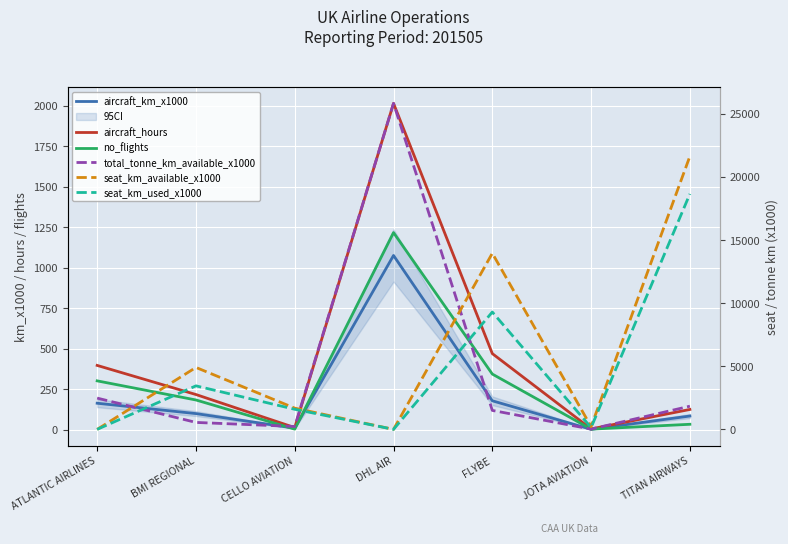

True or false: seat_km_available_x1000 and no_flights cross at least once.

True